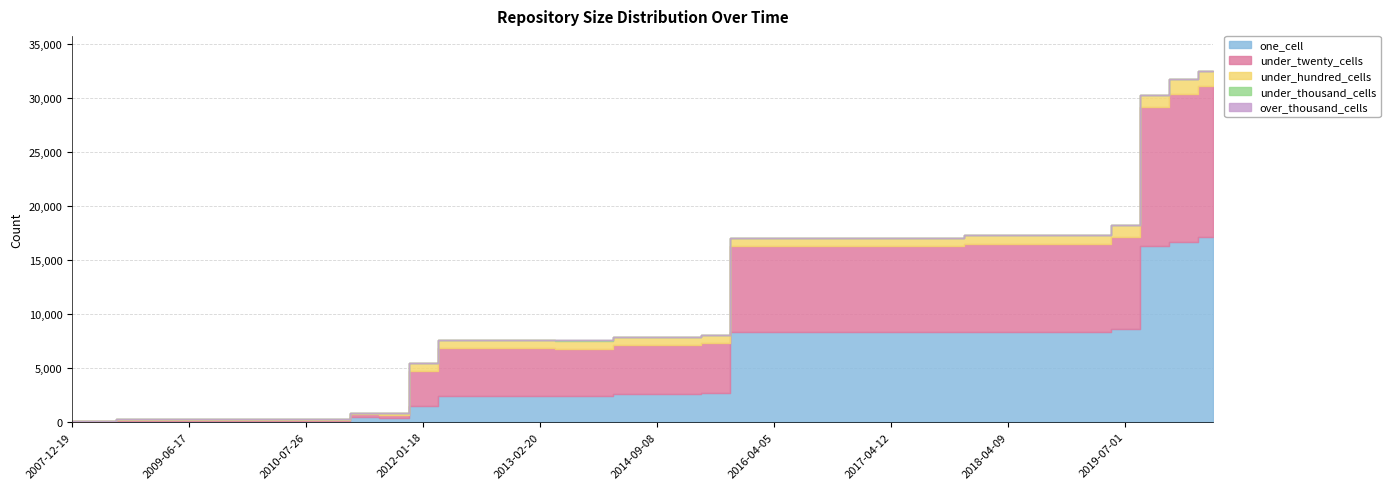

List the labels in order of one_cell value, largest first.

2020-04-01, 2020-01-01, 2019-10-09, 2019-07-01, 2019-04-06, 2017-12-22, 2018-04-09, 2018-09-28, 2019-01-01, 2016-01-04, 2016-04-05, 2016-07-04, 2016-10-07, 2016-12-27, 2017-04-12, 2017-07-24, 2017-10-12, 2015-10-01, 2014-03-28, 2014-09-08, 2015-04-09, 2012-07-13, 2012-10-31, 2012-12-11, 2013-02-20, 2013-05-21, 2013-09-10, 2012-01-18, 2011-06-10, 2011-09-05, 2008-10-10, 2009-04-06, 2009-06-17, 2009-09-25, 2009-12-16, 2010-04-01, 2010-07-26, 2010-11-17, 2007-12-19, 2008-04-01